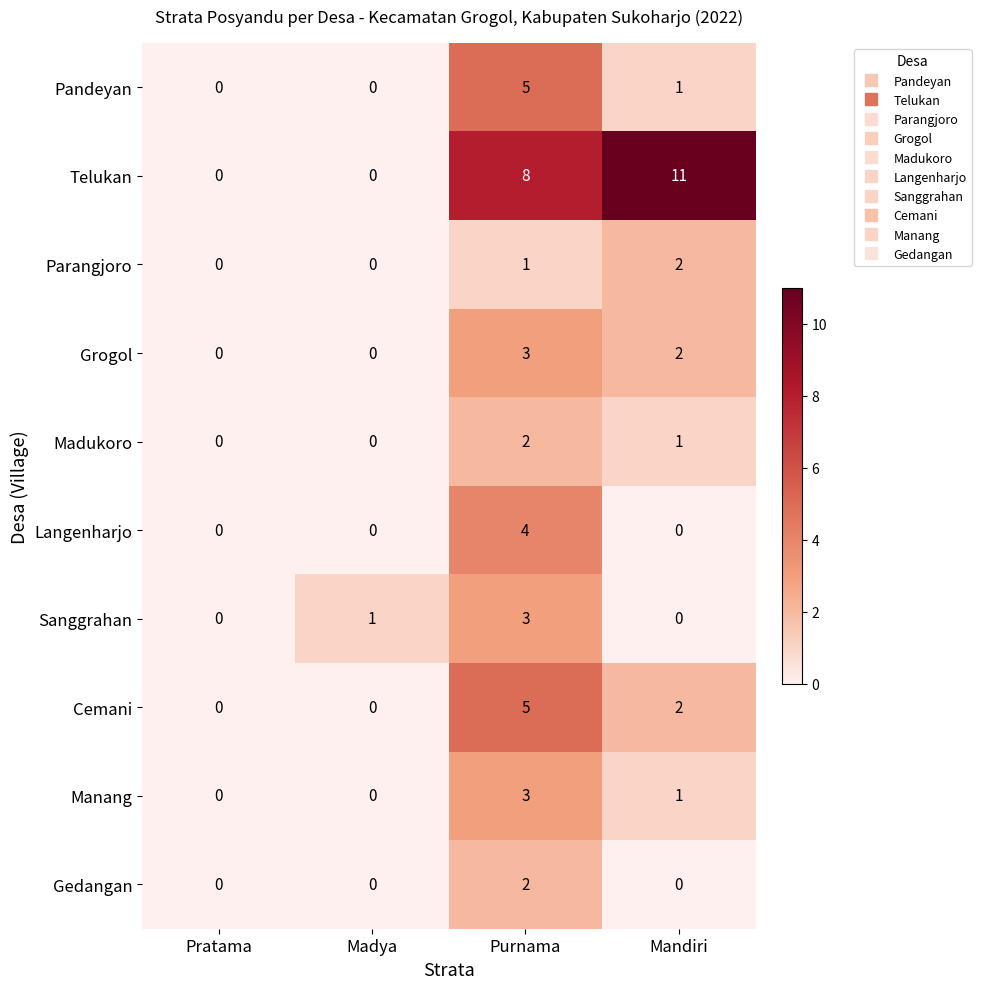

What is the total value across all series at Mandiri?

20